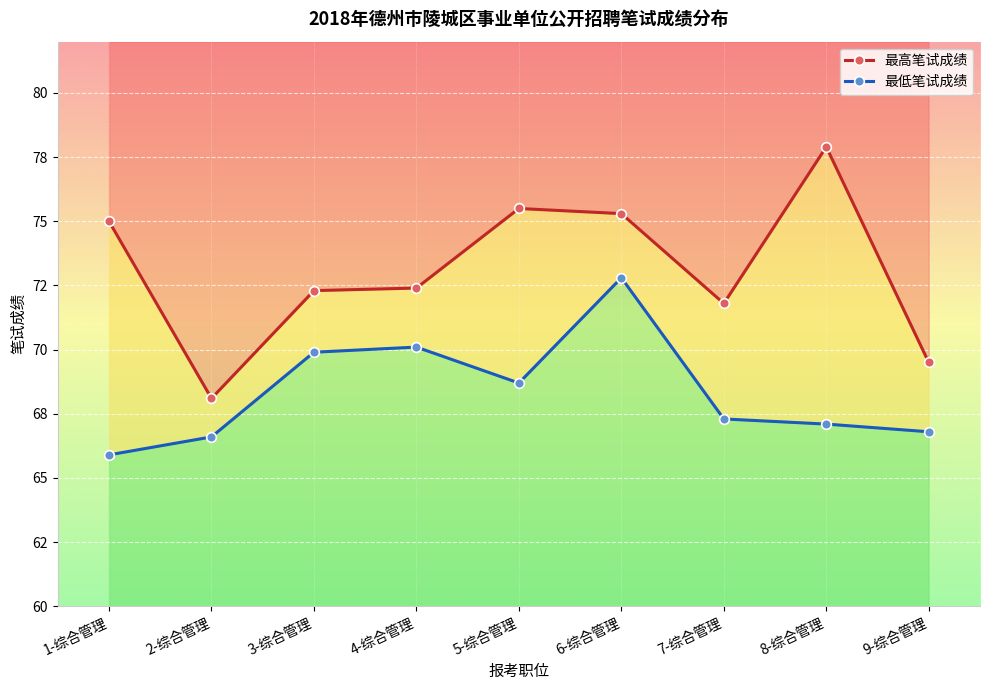

Is it true that 最高笔试成绩 equals 29.5 at 2-综合管理?

False